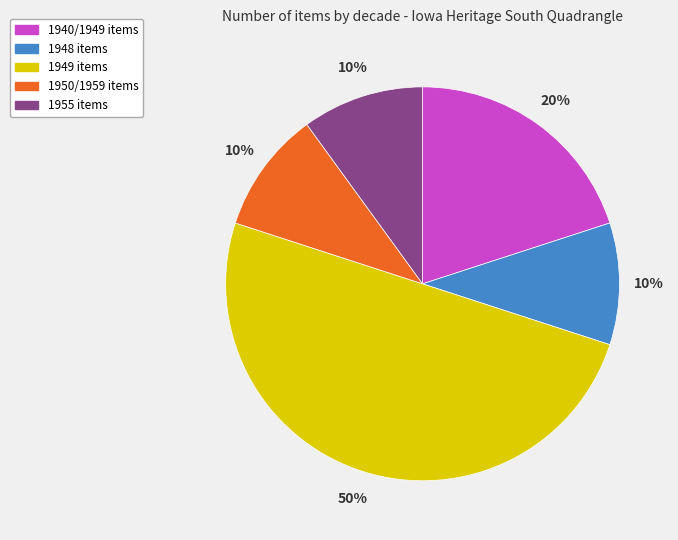

What percentage is the 1940/1949 slice, to the nearest percent?

20%